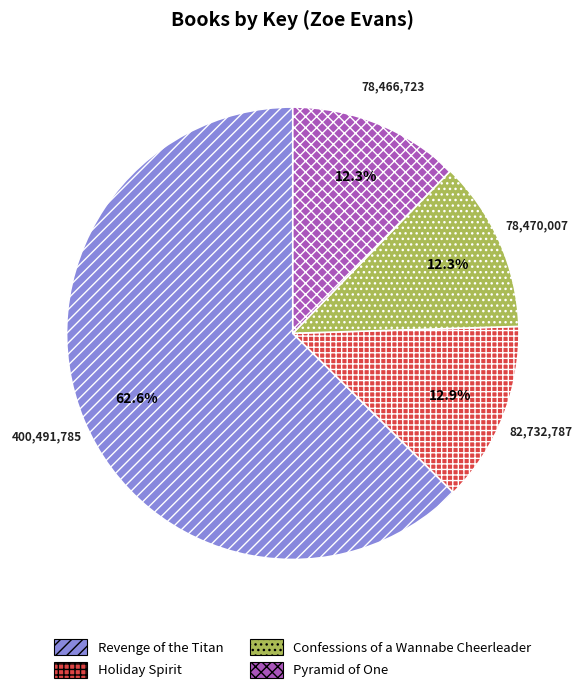

True or false: Pyramid of One accounts for 2% of the total.

False